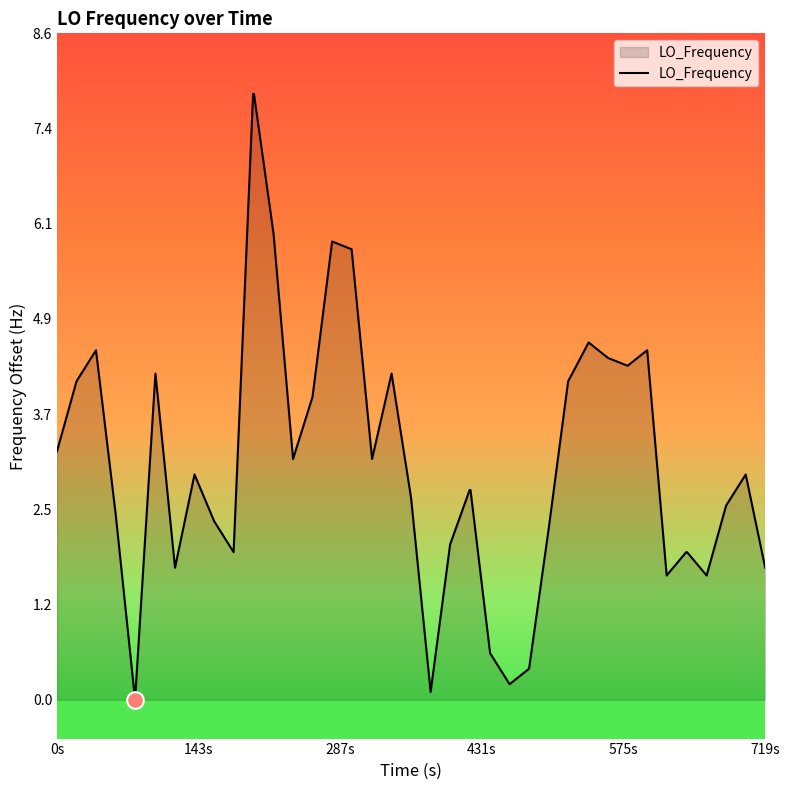

Does the chart have visible grid lines?

No